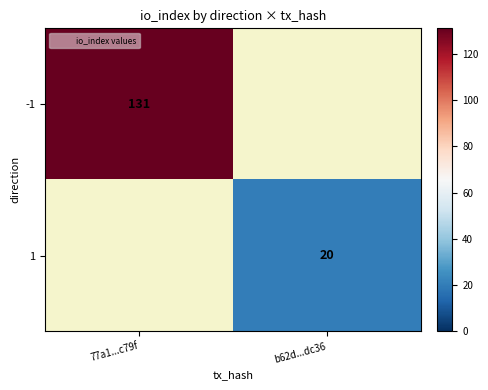

How many data points does each series have?

2